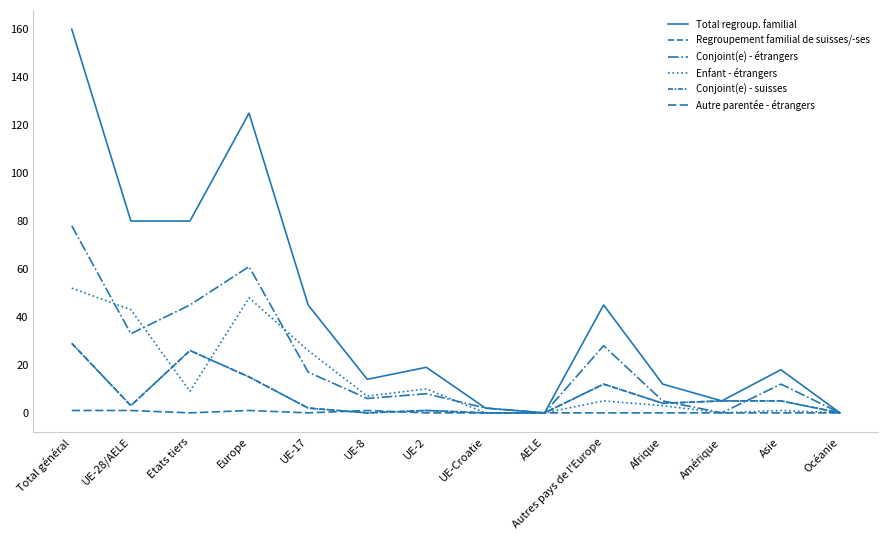

What is the label of the 1st point from the right?

Océanie